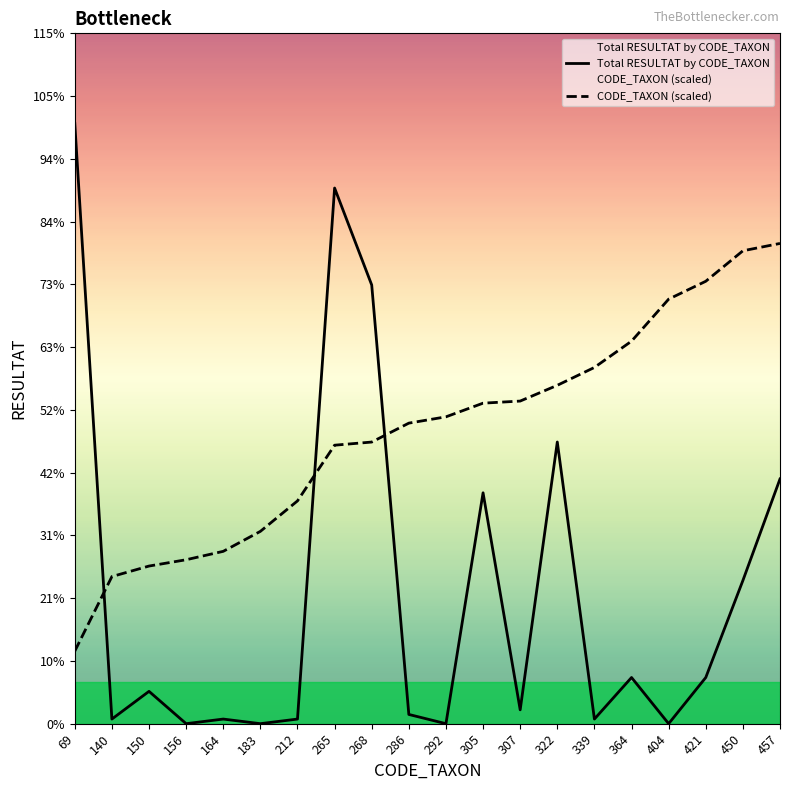

Reading left to right, transcribe all the data shown in this chart.

Total RESULTAT by CODE_TAXON: 69=130.0	140=1.0	150=7.0	156=0.0	164=1.0	183=0.0	212=1.0	265=116.0	268=95.0	286=2.0	292=0.0	305=50.0	307=3.0	322=61.0	339=1.0	364=10.0	404=0.0	421=10.0	450=31.0	457=53.0
CODE_TAXON (scaled): 69=15.7	140=31.9	150=34.1	156=35.5	164=37.3	183=41.6	212=48.2	265=60.3	268=61.0	286=65.1	292=66.5	305=69.4	307=69.9	322=73.3	339=77.1	364=82.8	404=91.9	421=95.8	450=102.4	457=104.0